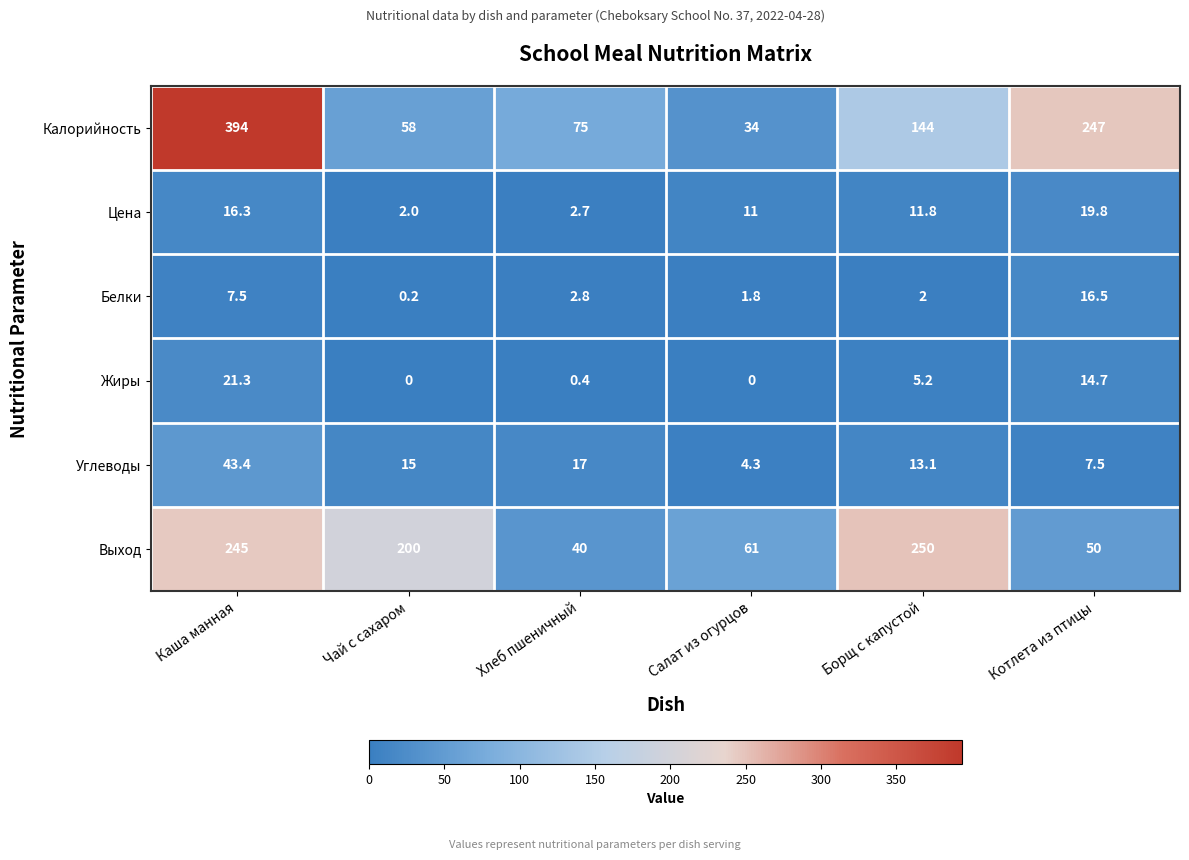

List the series in order of their peak value, lowest first.

Белки, Цена, Жиры, Углеводы, Выход, Калорийность